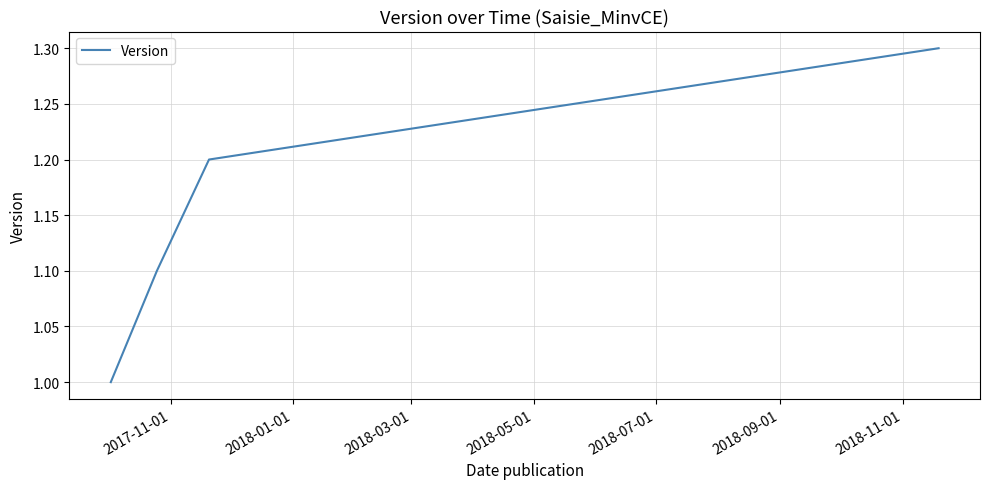

True or false: there are more than 1 points higher than both neighbors.

False